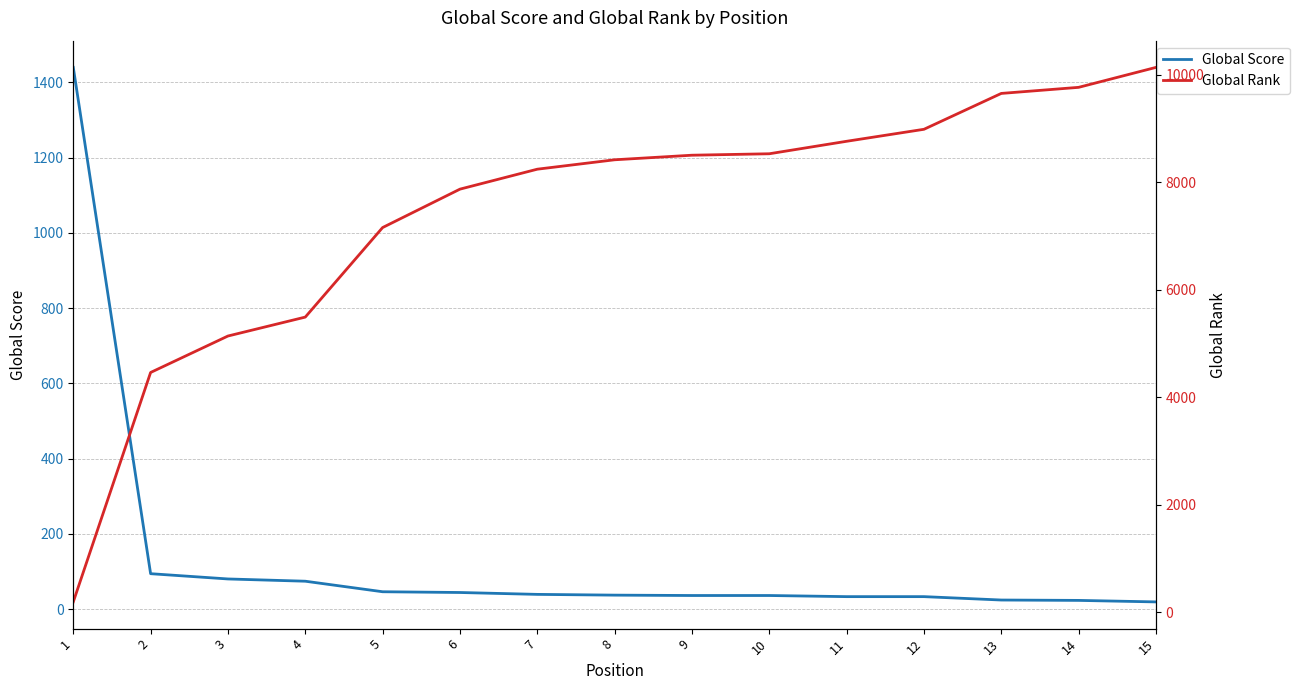

How many distinct data groups are displayed?

2